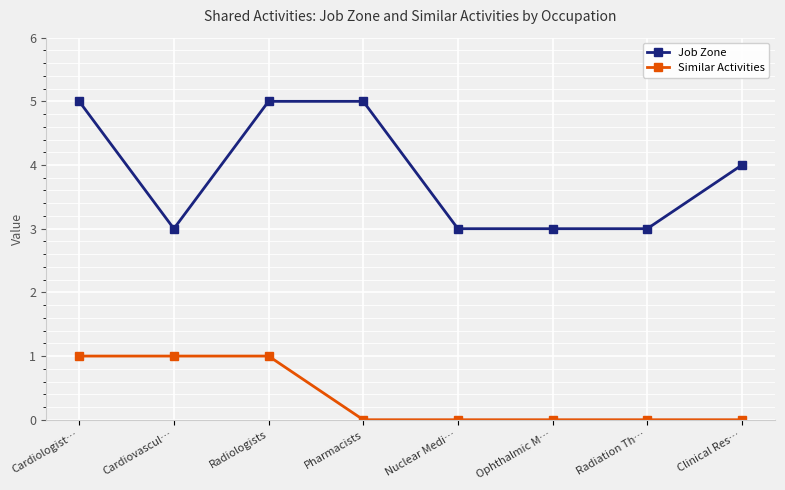

Which series has the largest range (max minus min)?

Job Zone